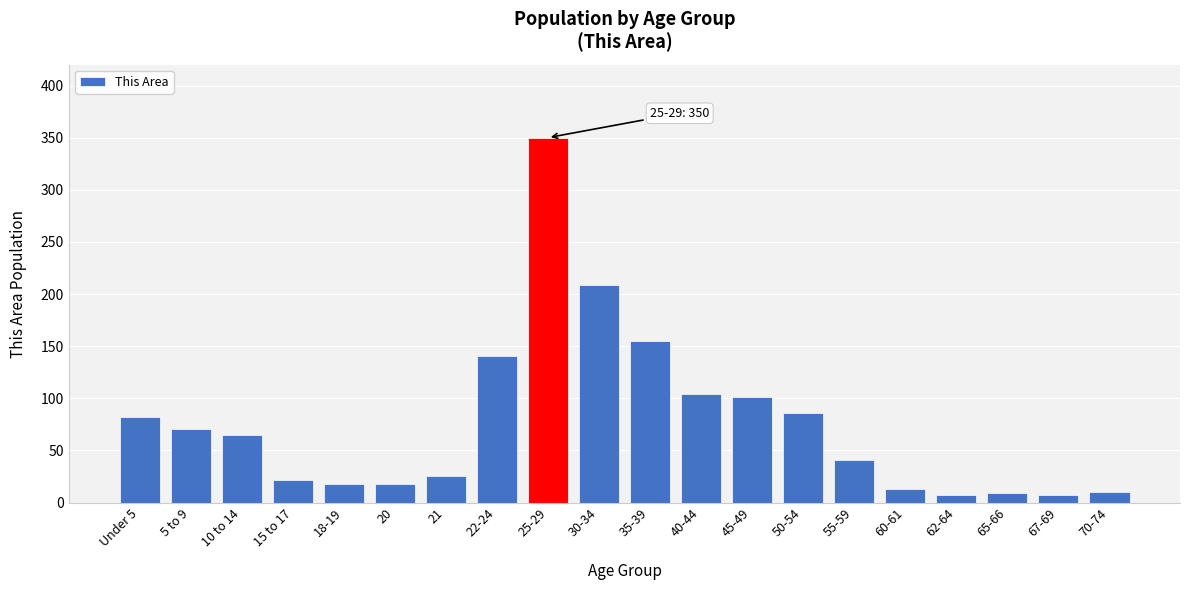

Which category has the highest value across all series?

25-29